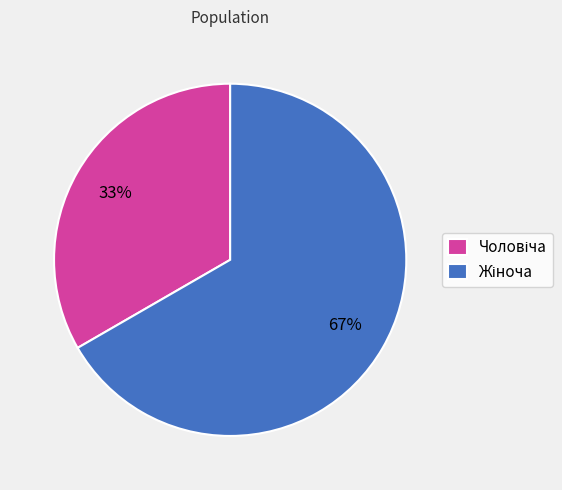

To the nearest percent, what is the average slice percentage?

50%